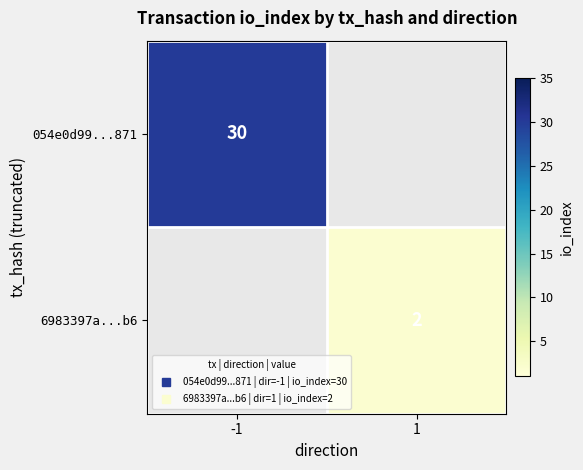

Count the number of categories in the chart.

2